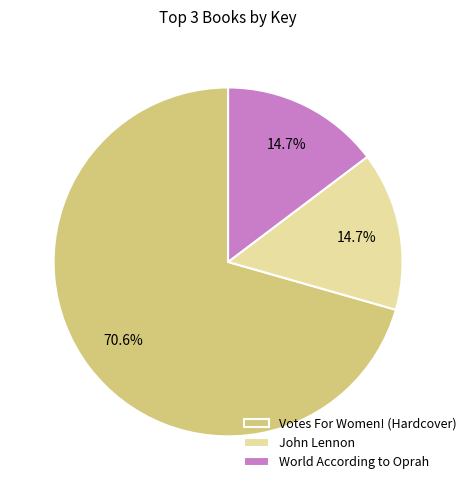

What percentage is the Votes For Women! (Hardcover) slice, to the nearest percent?

71%